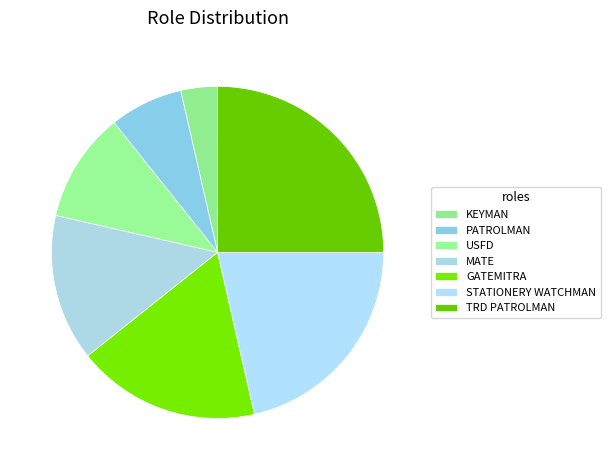

Count the number of slices in the pie.

7